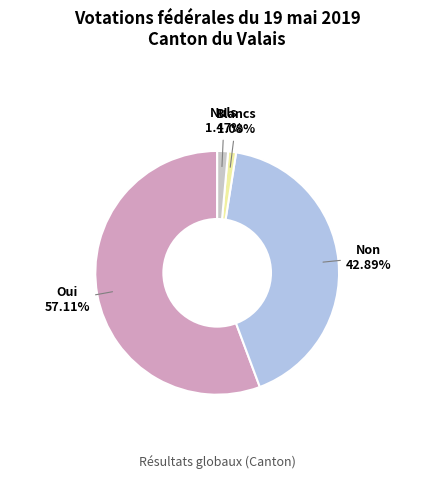

To the nearest percent, what percentage of the pie is Bulletins nuls?

1%